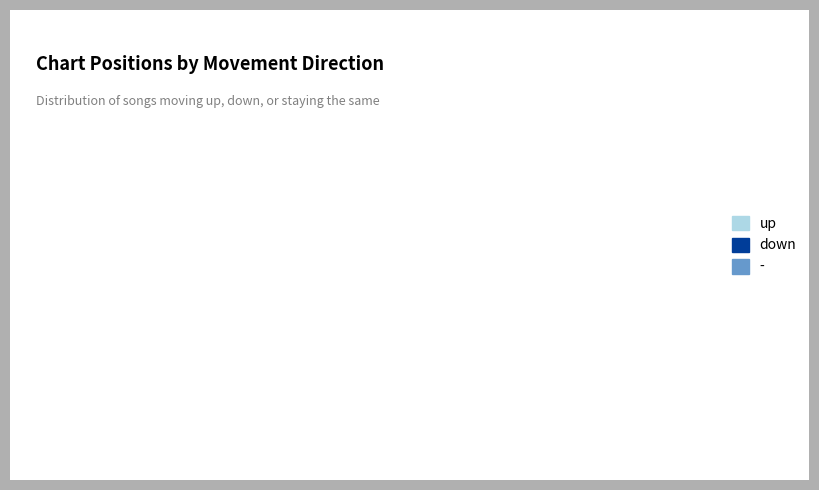

Which slice is the largest?

up